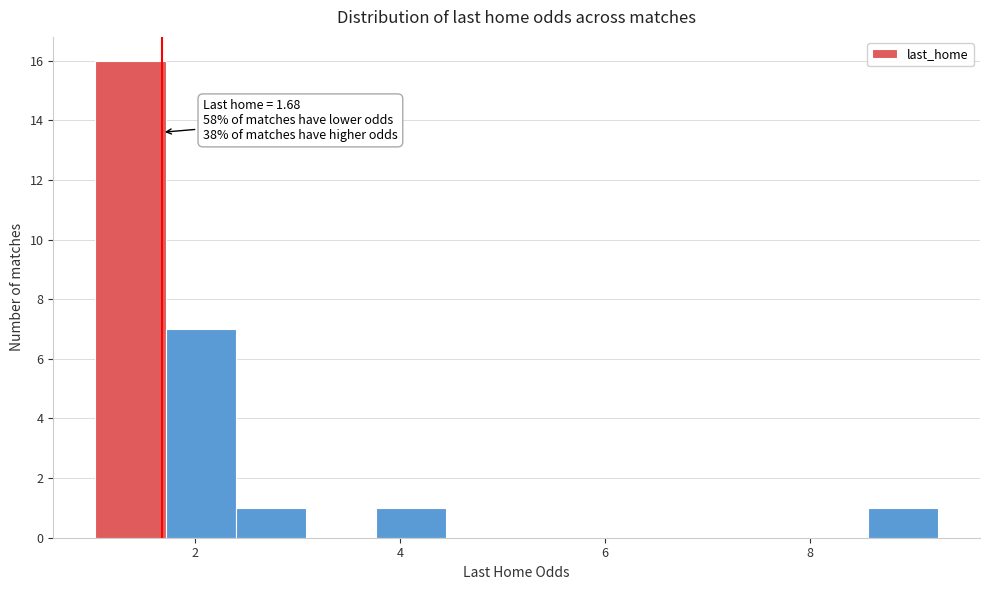

Around what value on the x-axis is the tallest bar? Give the approximate position of its centre, as read against the axis.

1.4